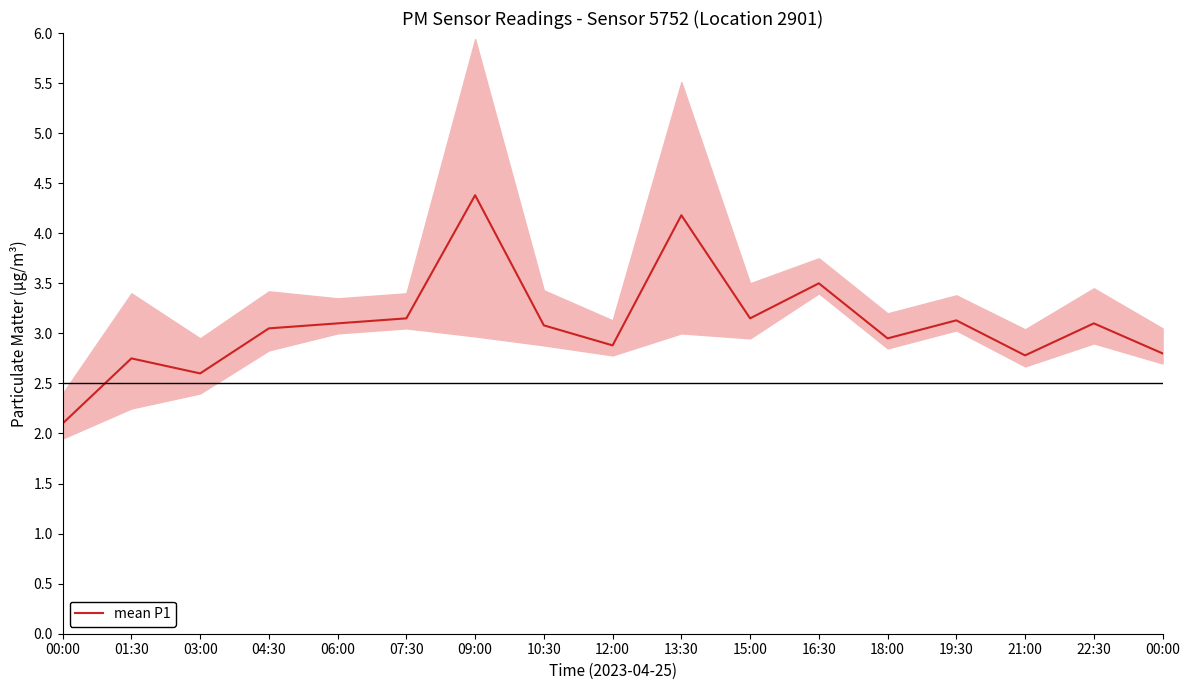

How many values exceed 3?

10